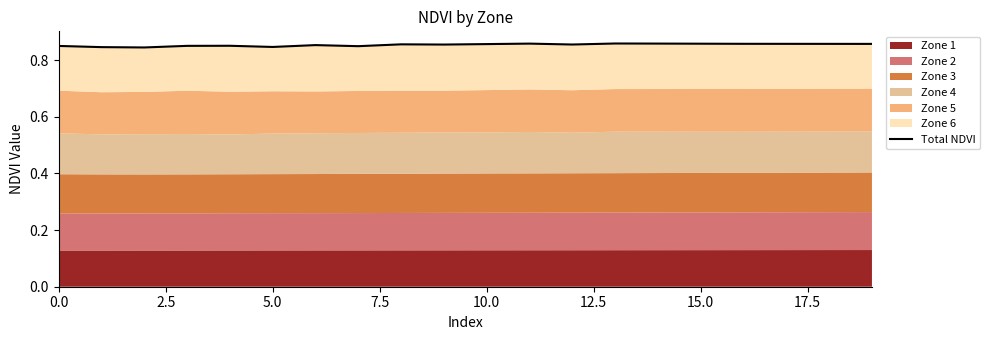

What is the label of the 16th point from the left?

15